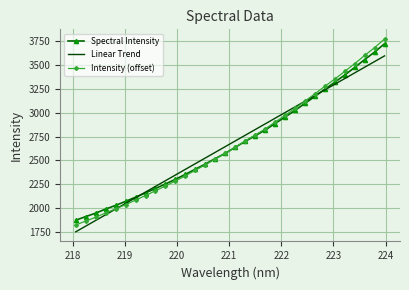

What are all the series names shown in the legend?

Spectral Intensity, Linear Trend, Intensity (offset)